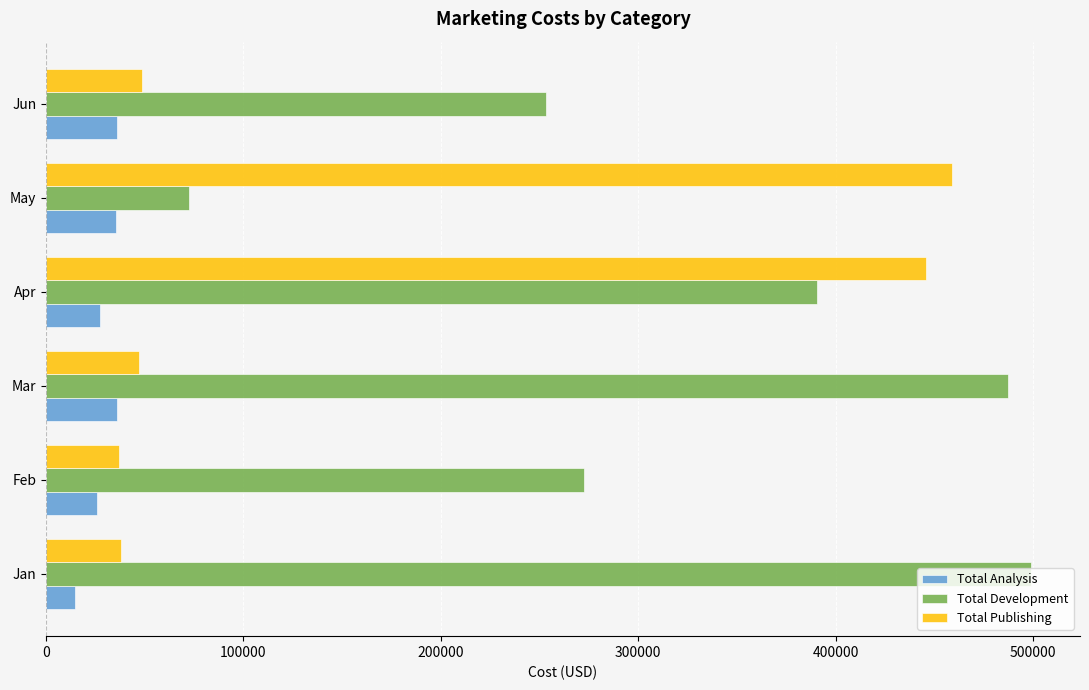

The Total Development series shows 487544 at Mar. True or false?

True